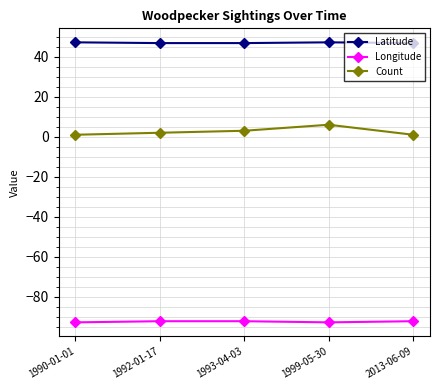

What is the spread (max minus min) of values at 1992-01-17?

138.9